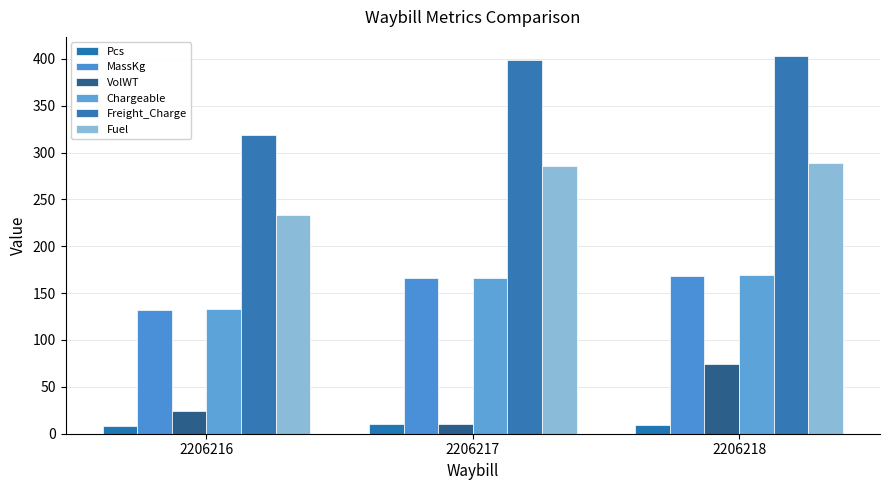

What is the spread (max minus min) of values at 2206218?

394.2